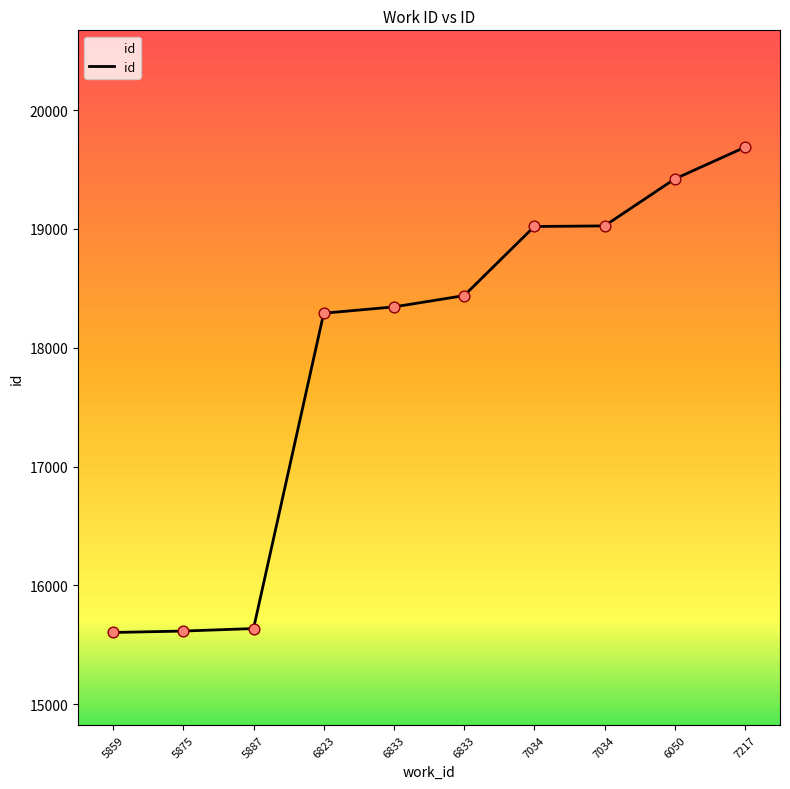

What is the ratio of the value at 6833 to the value at 5875?

1.2